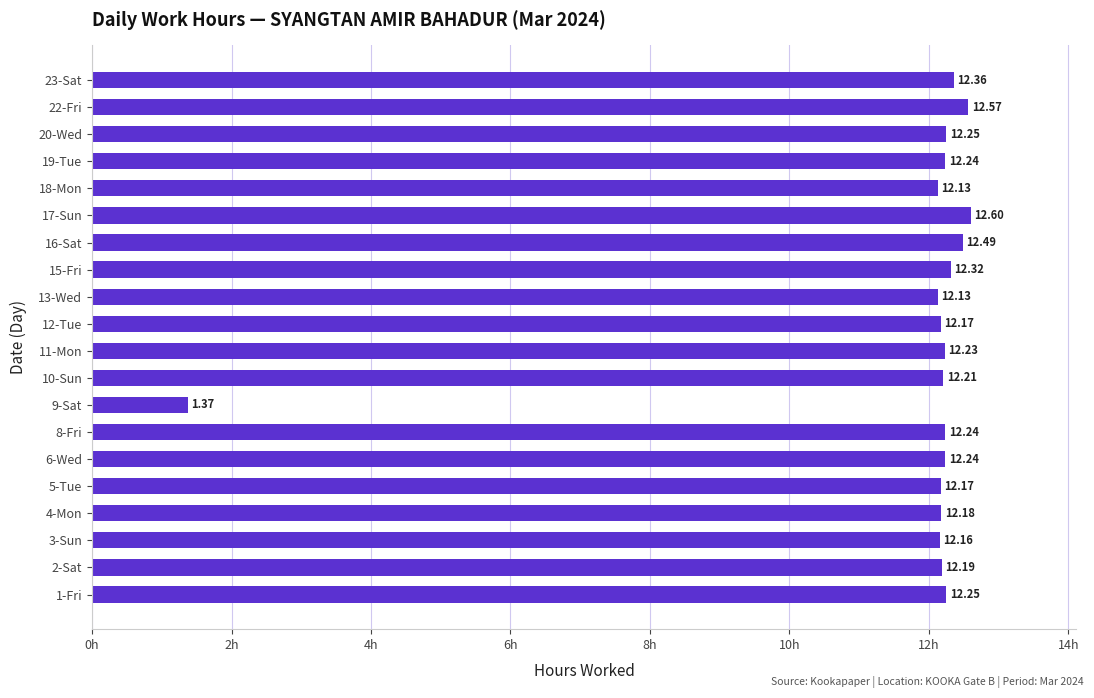

Between 3-Sun and 6-Wed, which is larger?

6-Wed